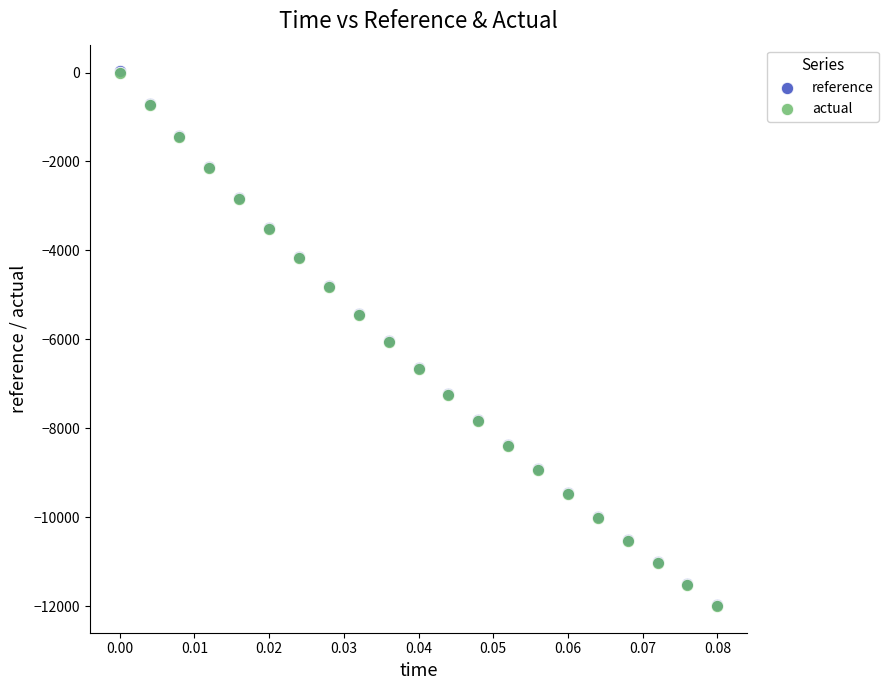

Which series has the largest Y range (max minus min)?

reference